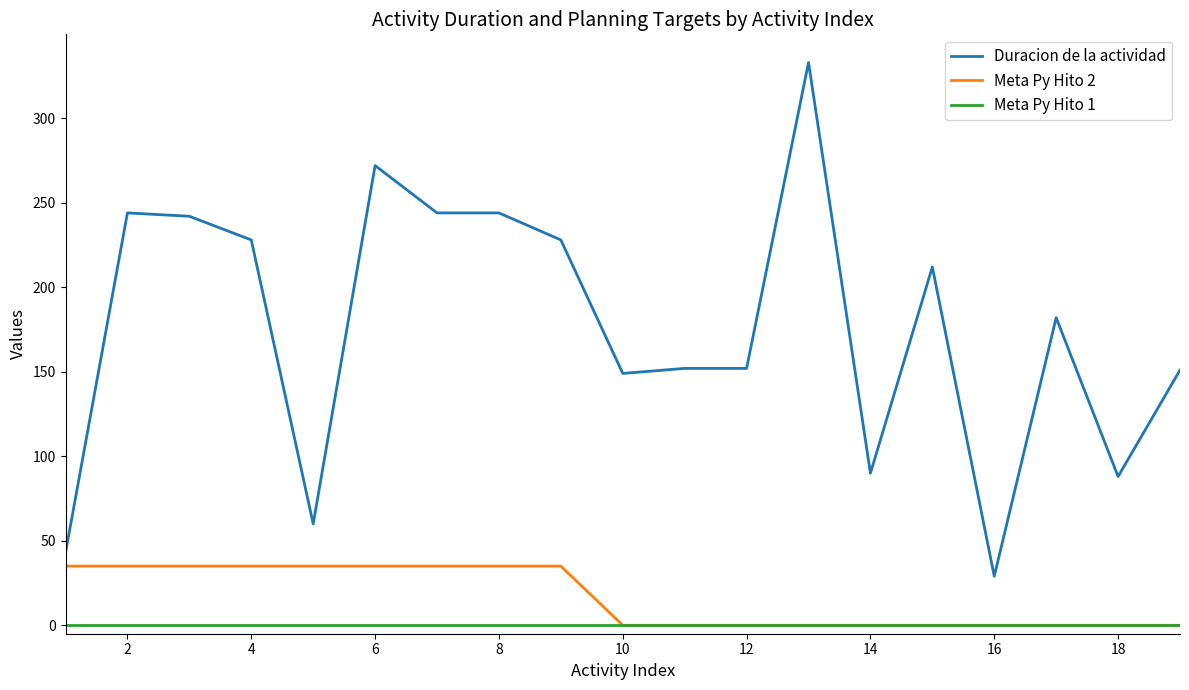

What is the difference between the second highest and second lowest values in the Meta Py Hito 2 series?

35